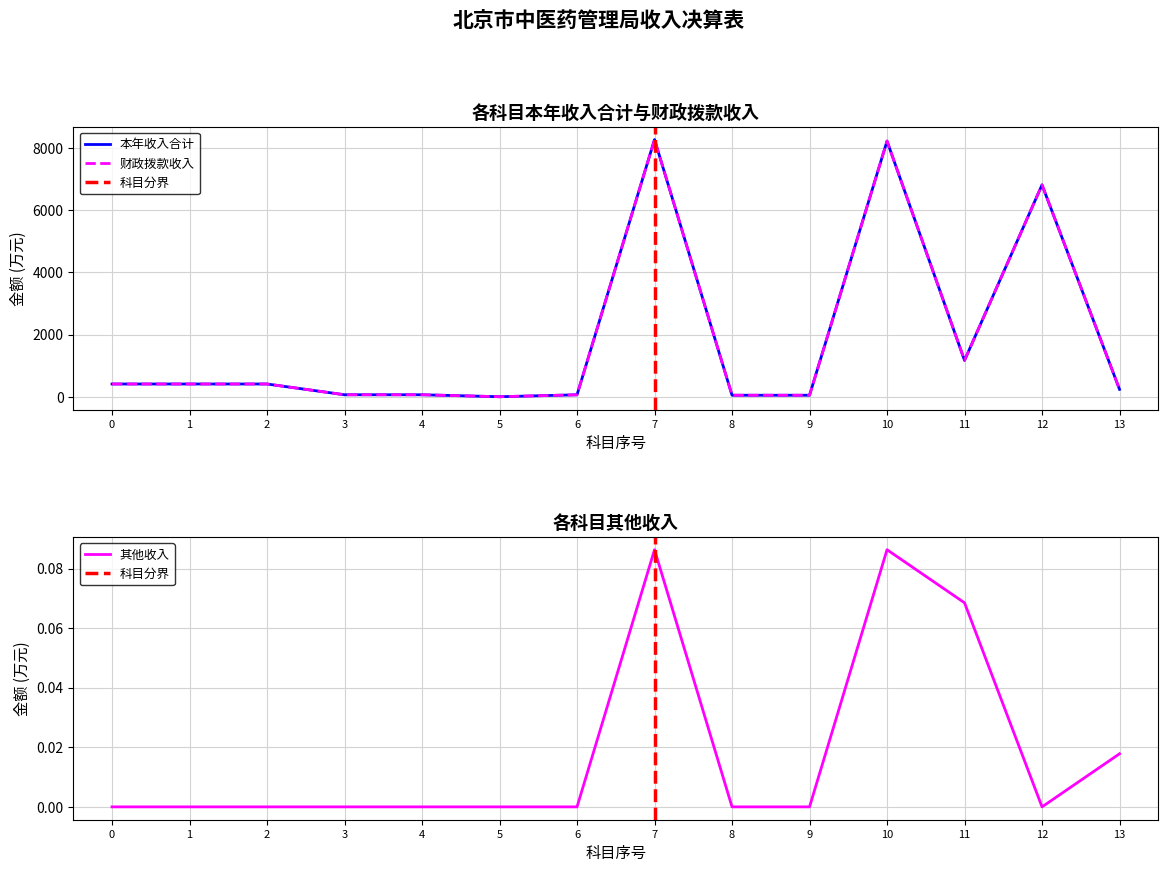

How many lines are shown in the chart?

3